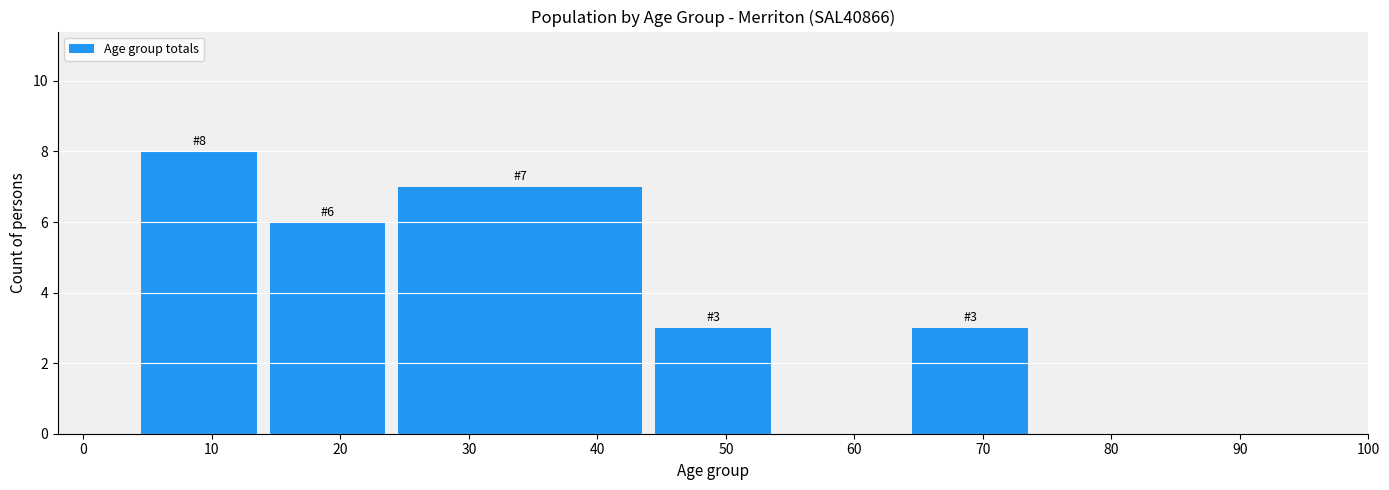

Reading left to right, extract all data points from this chart.

0=0	10=8	20=6	30=7	50=3	60=0	70=3	80=0	90=0